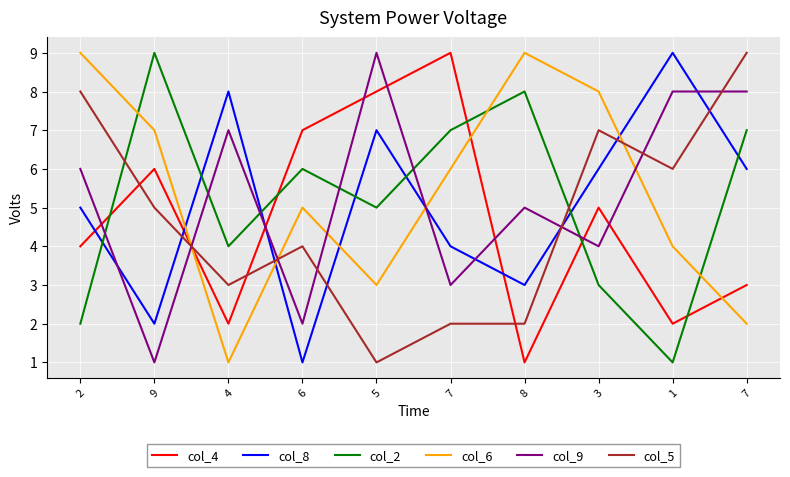

How many lines are shown in the chart?

6